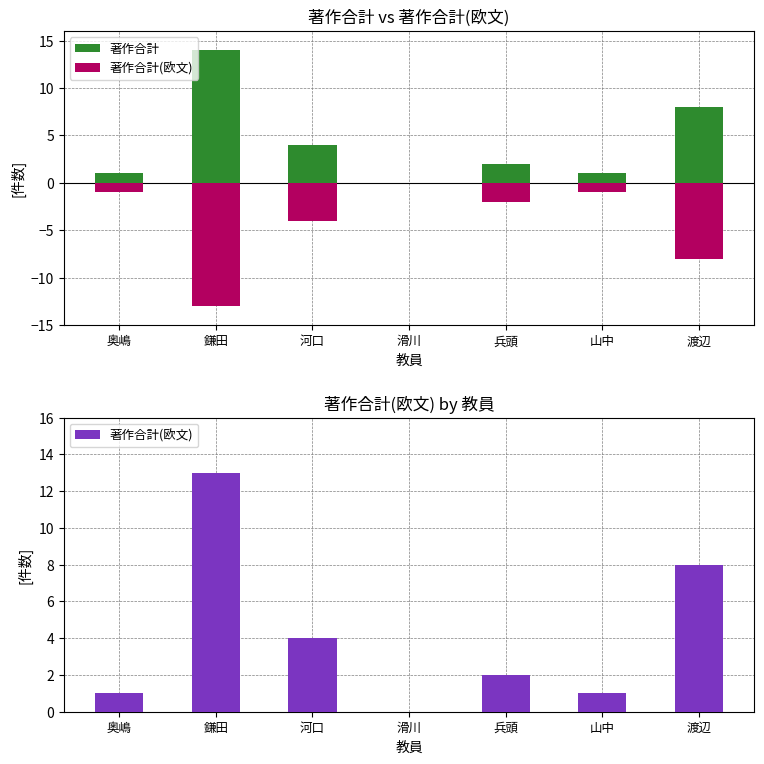

Which category has the lowest value in the 著作合計 series?

滑川